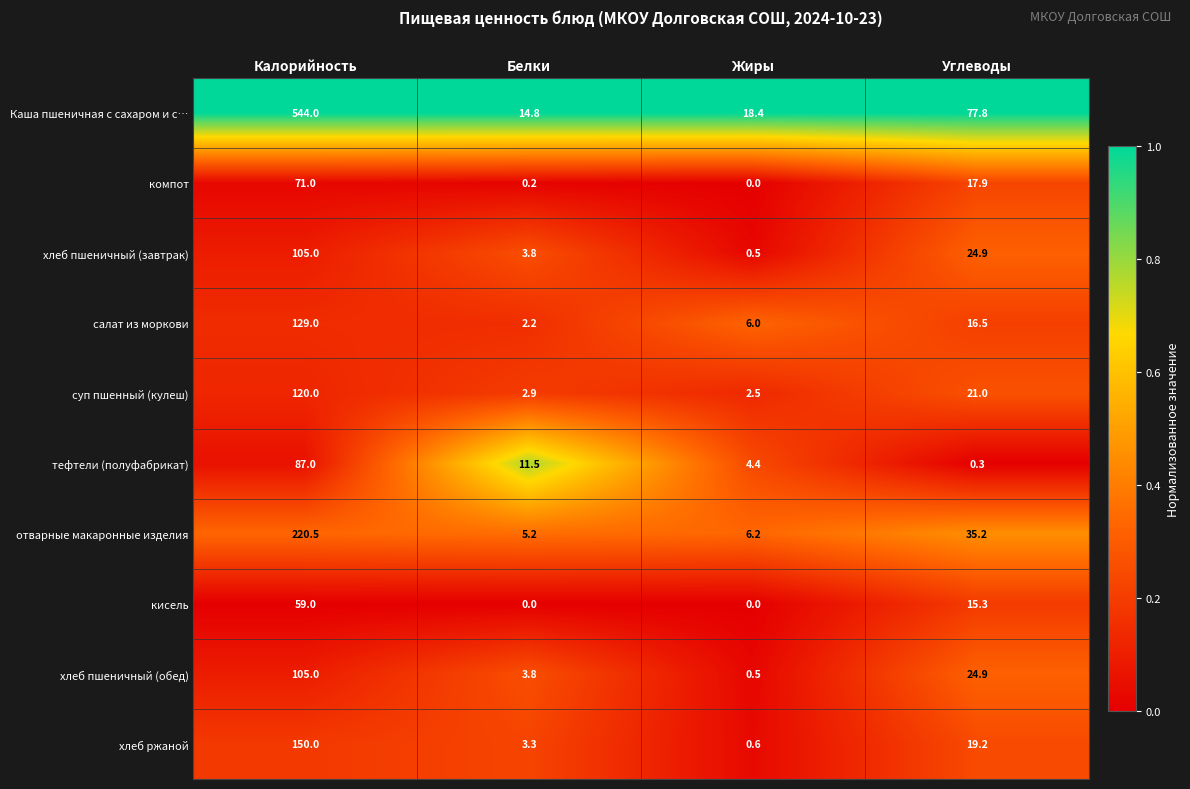

What is the greatest value displayed?

544.0